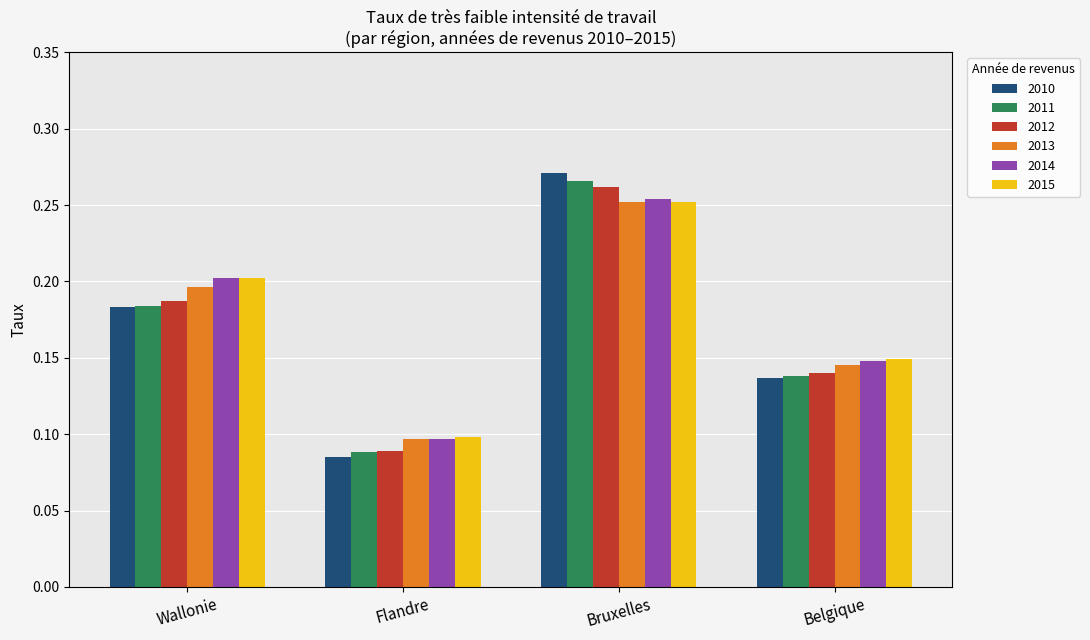

What is the sum of the 2011 values at Flandre and Bruxelles?

0.4